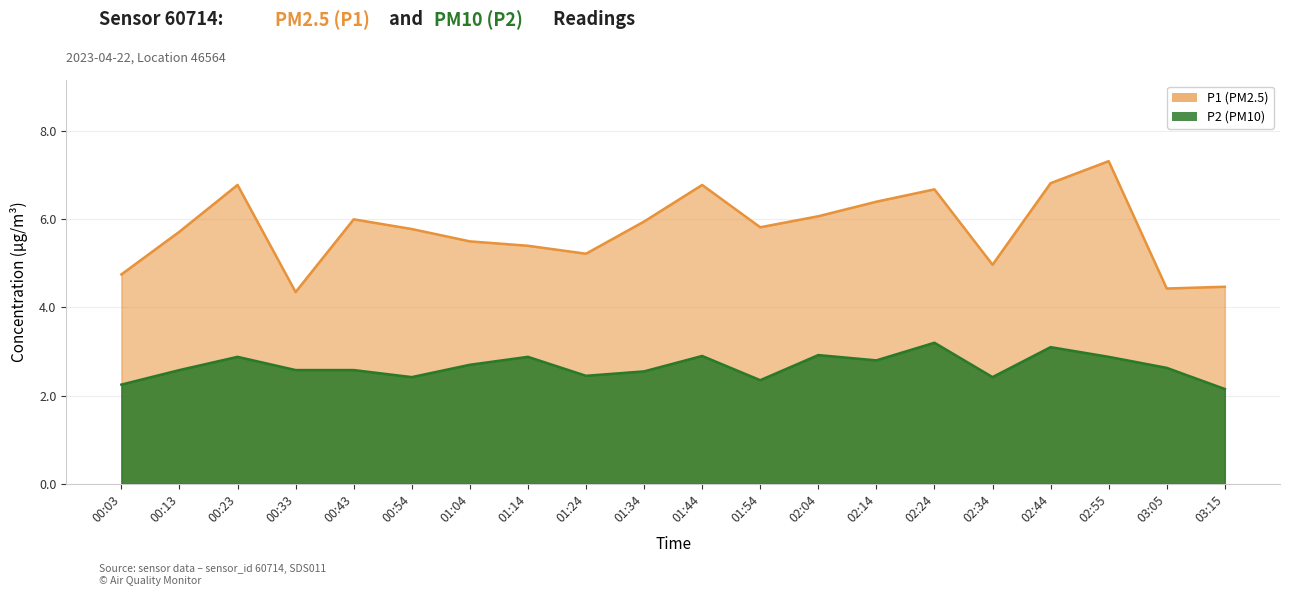

List the series in order of their overall mean, highest first.

P1, P2